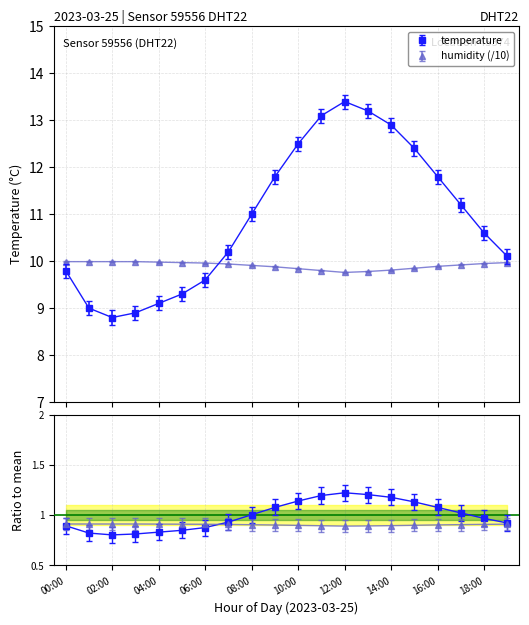

What position from the right is 13:00?

7